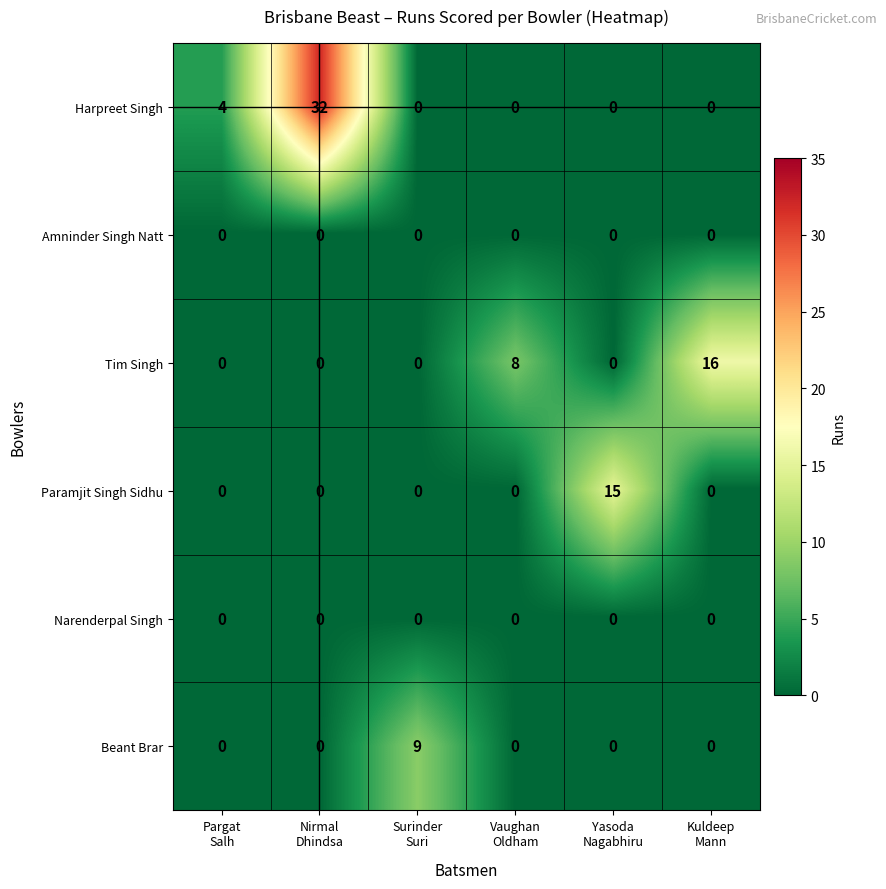

What is the average value of the Tim Singh series?

4